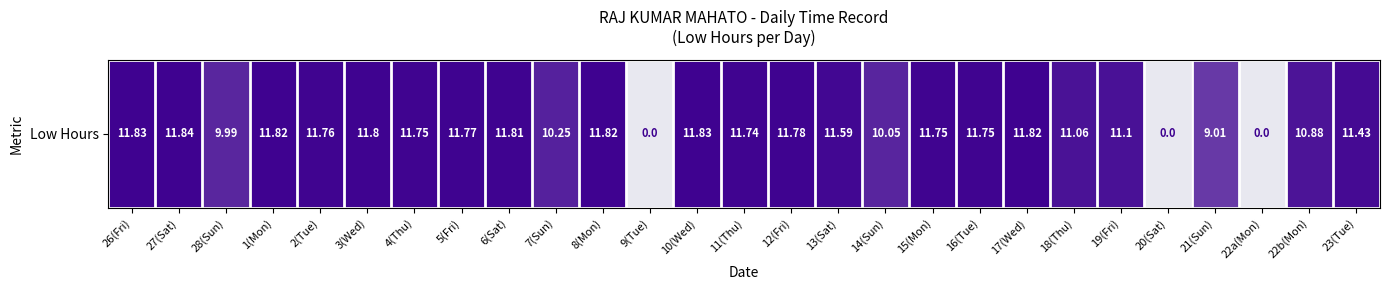

List the labels in order of value, smallest first.

9(Tue), 20(Sat), 22a(Mon), 21(Sun), 28(Sun), 14(Sun), 7(Sun), 22b(Mon), 18(Thu), 19(Fri), 23(Tue), 13(Sat), 11(Thu), 4(Thu), 15(Mon), 16(Tue), 2(Tue), 5(Fri), 12(Fri), 3(Wed), 6(Sat), 1(Mon), 8(Mon), 17(Wed), 26(Fri), 10(Wed), 27(Sat)